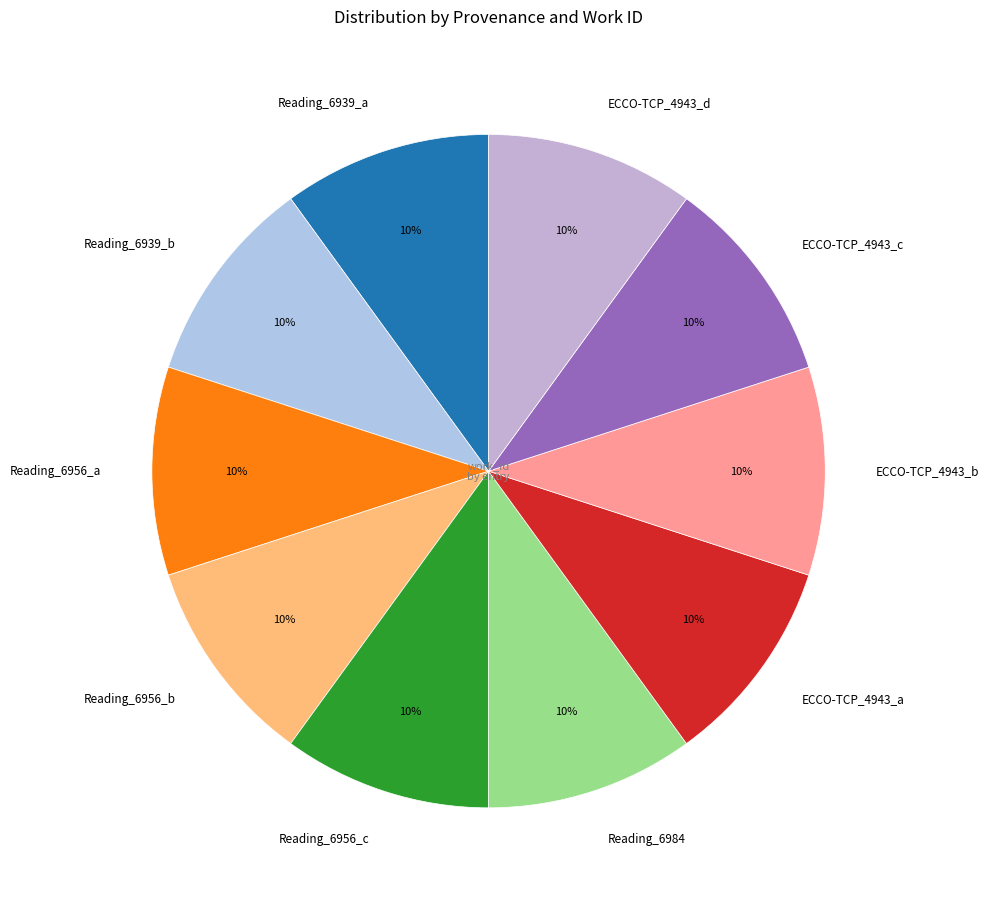

To the nearest percent, what is the average slice percentage?

10%